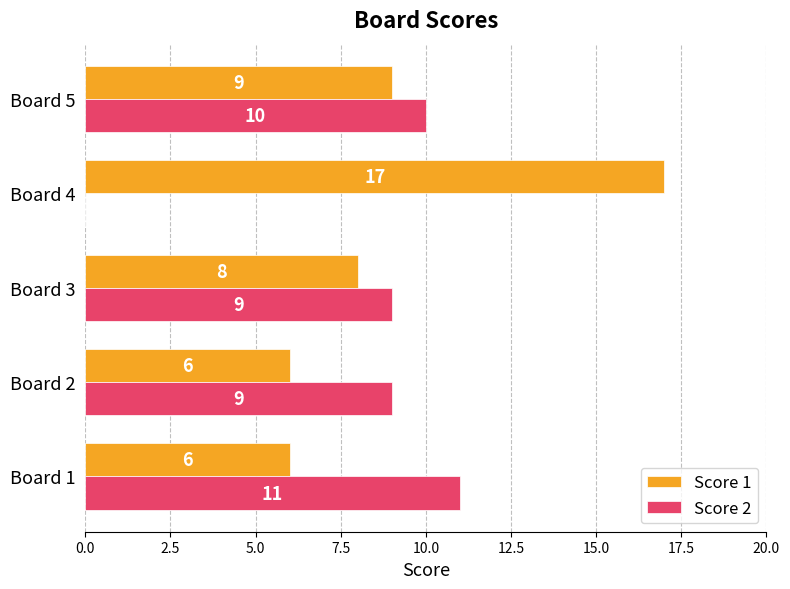

True or false: Score 2 has a value of 14 at Board 2.

False